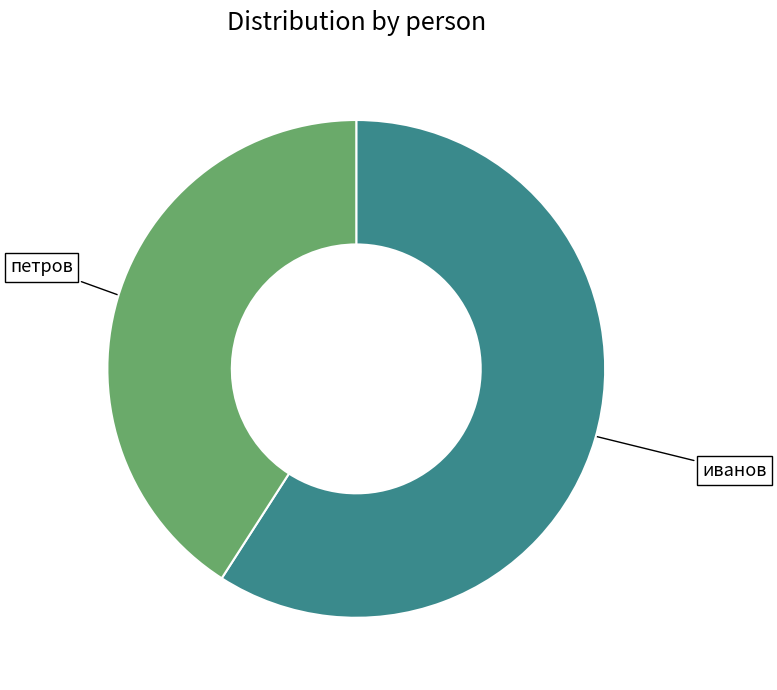

Do петров and иванов together represent more than half of the pie?

Yes